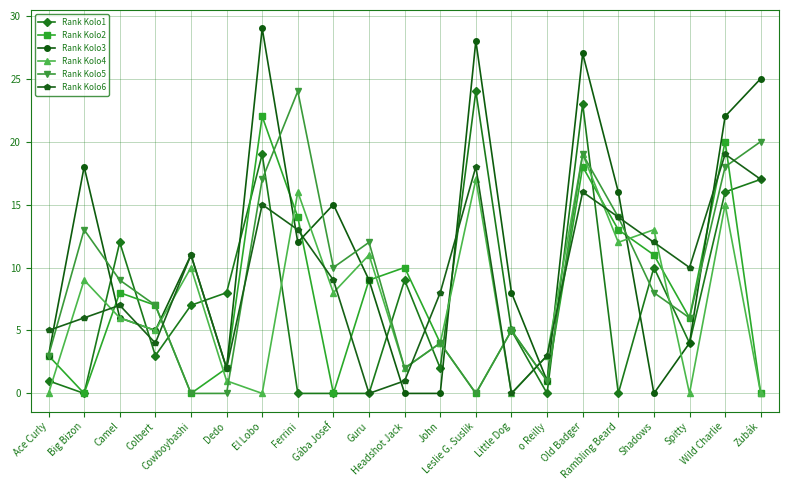

Which series has the largest range (max minus min)?

Rank Kolo3